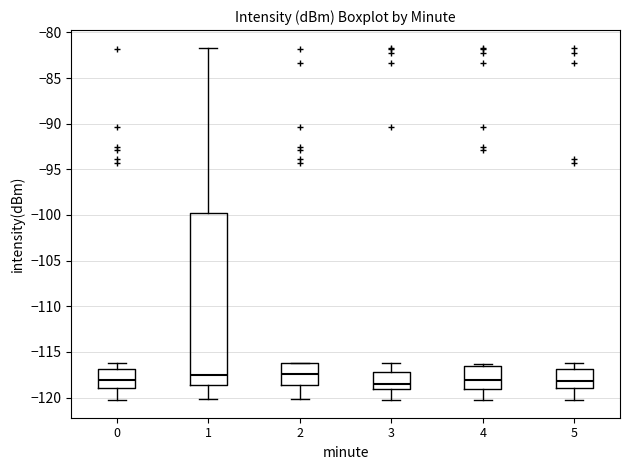

Comparing the boxes themselves (not the whiskers), which one is the tallest?

1